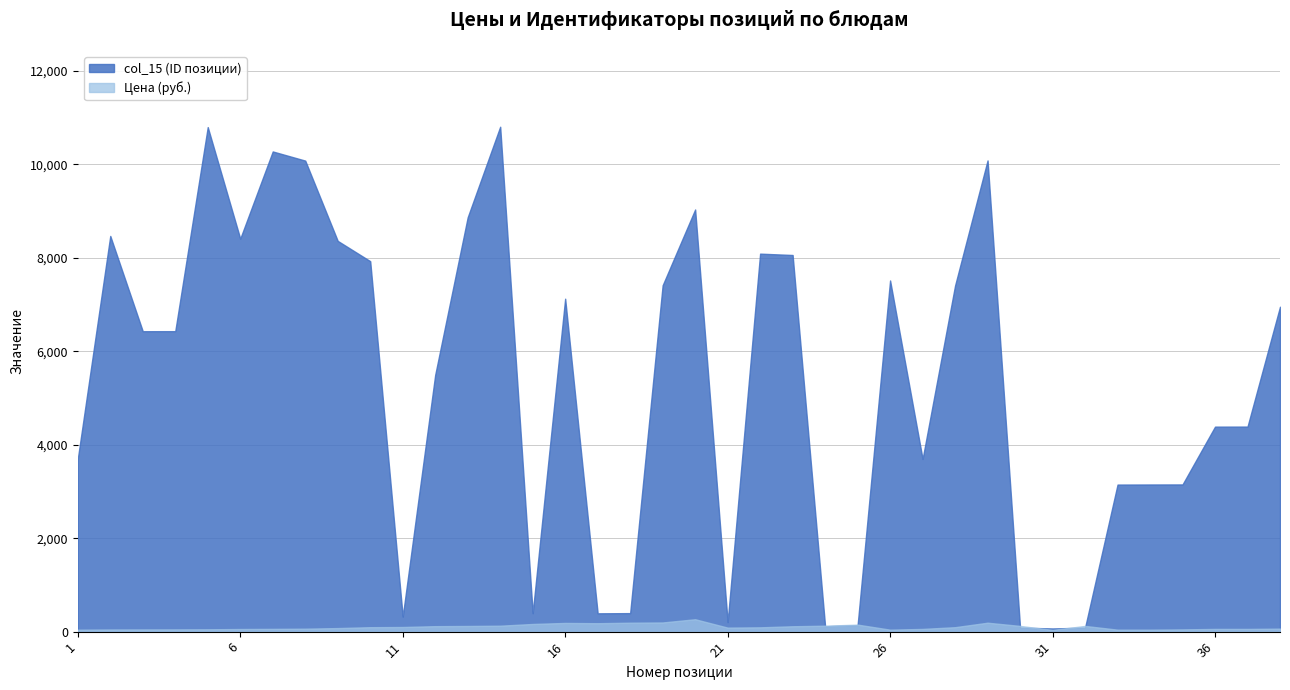

Is the value of Цена at 31 greater than the value of col_15 at 11?

No